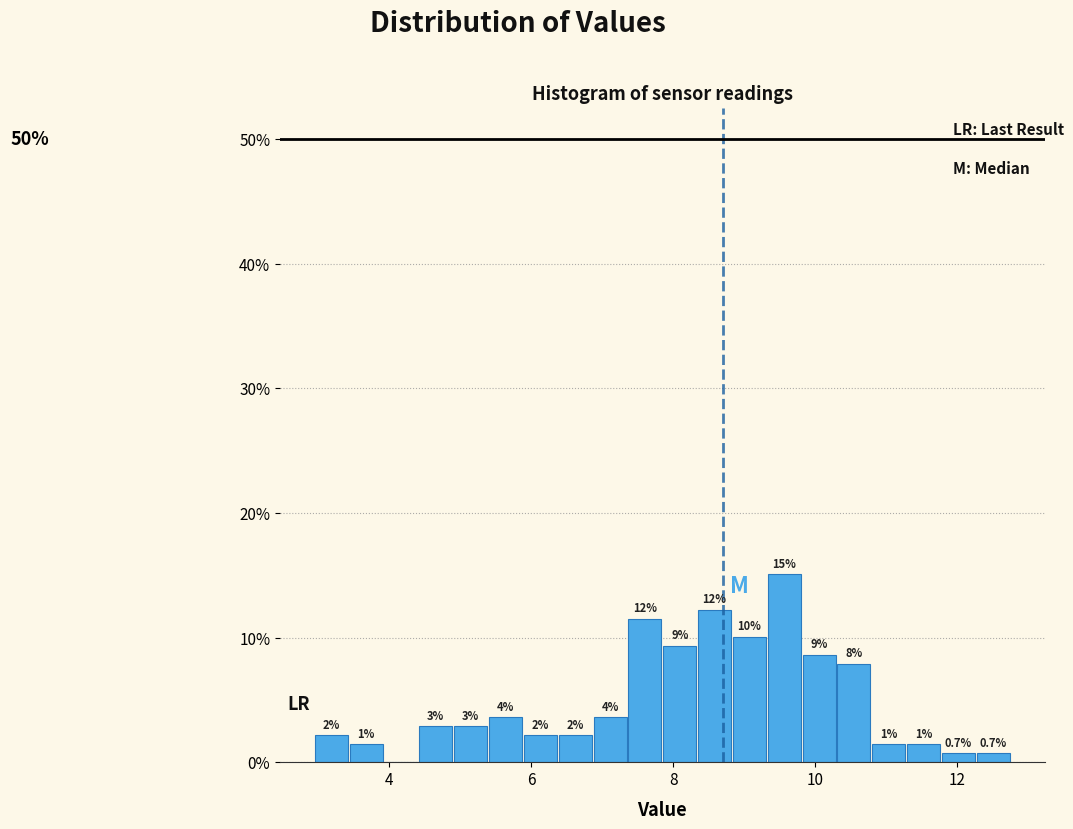

Around what value on the x-axis is the tallest bar? Give the approximate position of its centre, as read against the axis.

9.6